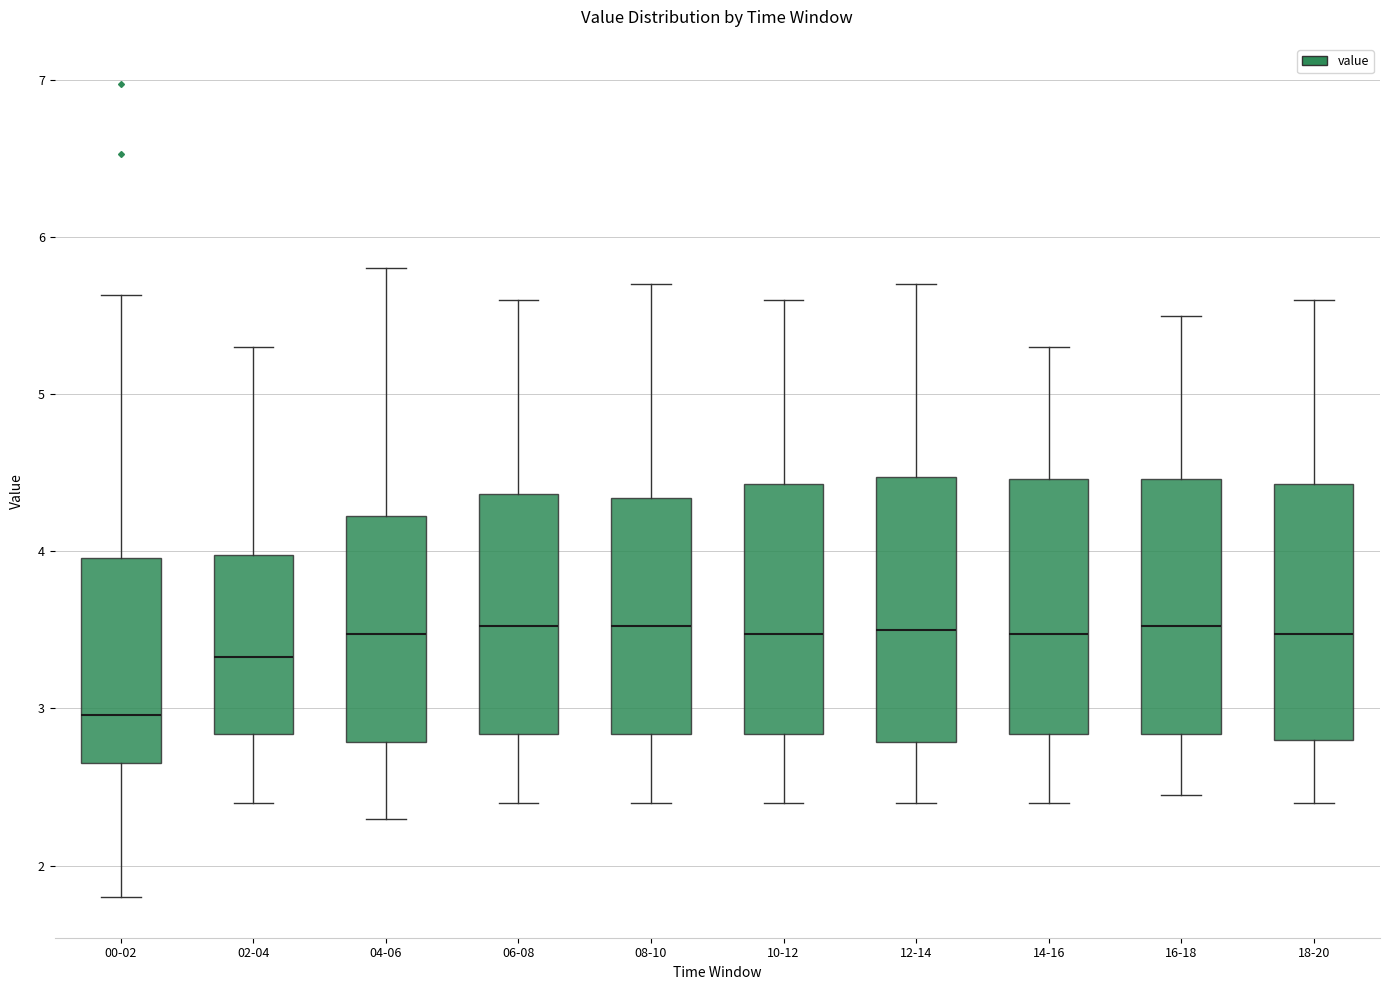

Reading left to right, read every box against the y-axis: the position of its median line, the range the box covers, and the ends of its whiskers. The values are not printed on the chart, so give them approximately, as read against the axis.

00-02: median 3.0, box 2.7 to 4.0, whiskers 1.8 to 5.6
02-04: median 3.3, box 2.8 to 4.0, whiskers 2.4 to 5.3
04-06: median 3.5, box 2.8 to 4.2, whiskers 2.3 to 5.8
06-08: median 3.5, box 2.8 to 4.4, whiskers 2.4 to 5.6
08-10: median 3.5, box 2.8 to 4.3, whiskers 2.4 to 5.7
10-12: median 3.5, box 2.8 to 4.4, whiskers 2.4 to 5.6
12-14: median 3.5, box 2.8 to 4.5, whiskers 2.4 to 5.7
14-16: median 3.5, box 2.8 to 4.5, whiskers 2.4 to 5.3
16-18: median 3.5, box 2.8 to 4.5, whiskers 2.5 to 5.5
18-20: median 3.5, box 2.8 to 4.4, whiskers 2.4 to 5.6